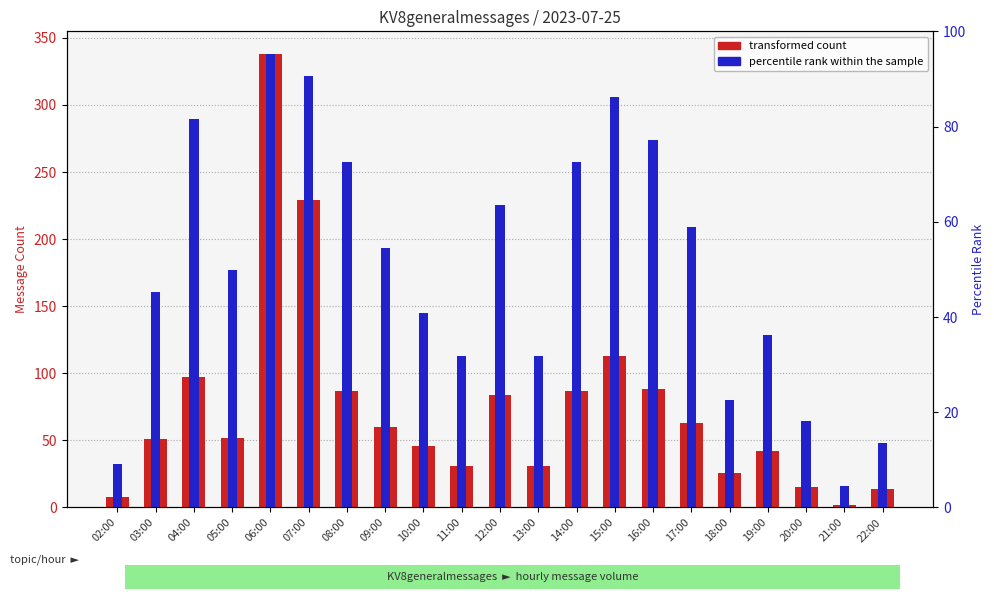

The percentile rank within the sample series shows 80.5 at 18:00. True or false?

True